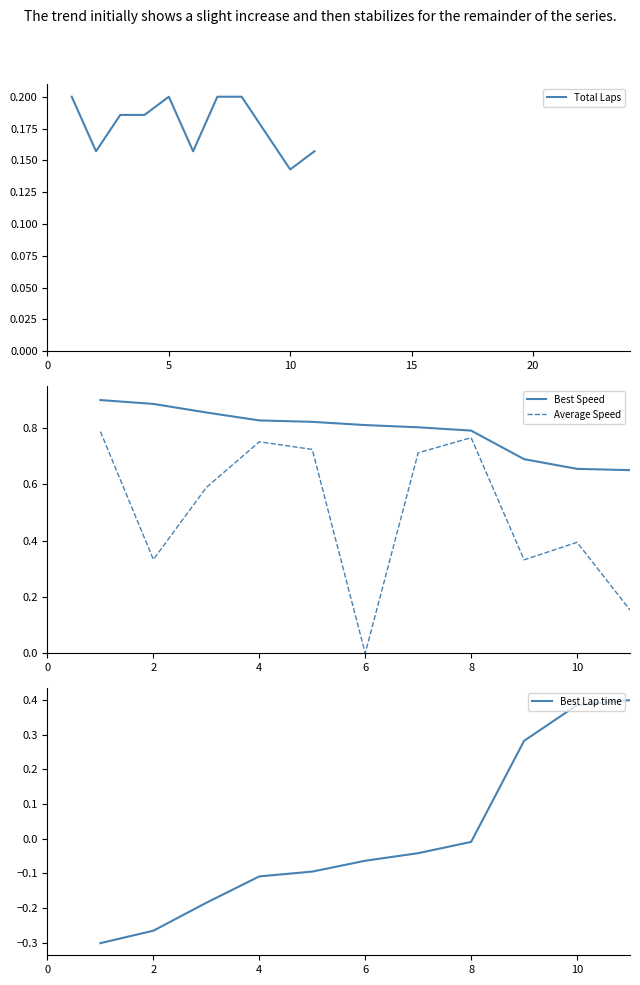

Reading left to right, list all the values displayed in this chart.

Total Laps: 0.2	0.2	0.2	0.2	0.2	0.2	0.2	0.2	0.2	0.1	0.2
Best Speed: 0.9	0.9	0.9	0.8	0.8	0.8	0.8	0.8	0.7	0.7	0.7
Average Speed: 0.8	0.3	0.6	0.8	0.7	0.0	0.7	0.8	0.3	0.4	0.2
Best Lap time: -0.3	-0.3	-0.2	-0.1	-0.1	-0.1	-0.0	-0.0	0.3	0.4	0.4